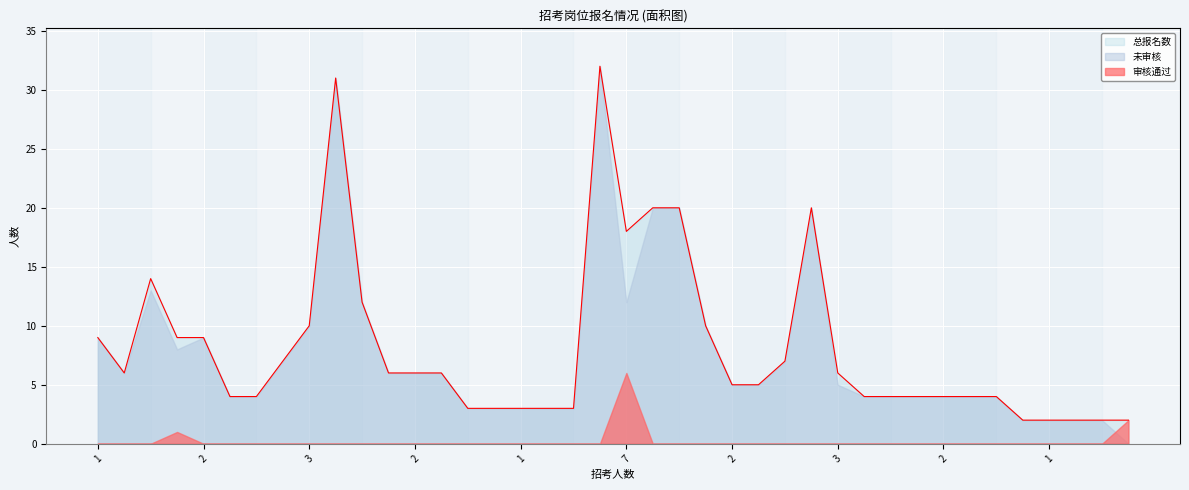

At how many categories does at least one series exceed 4?

22